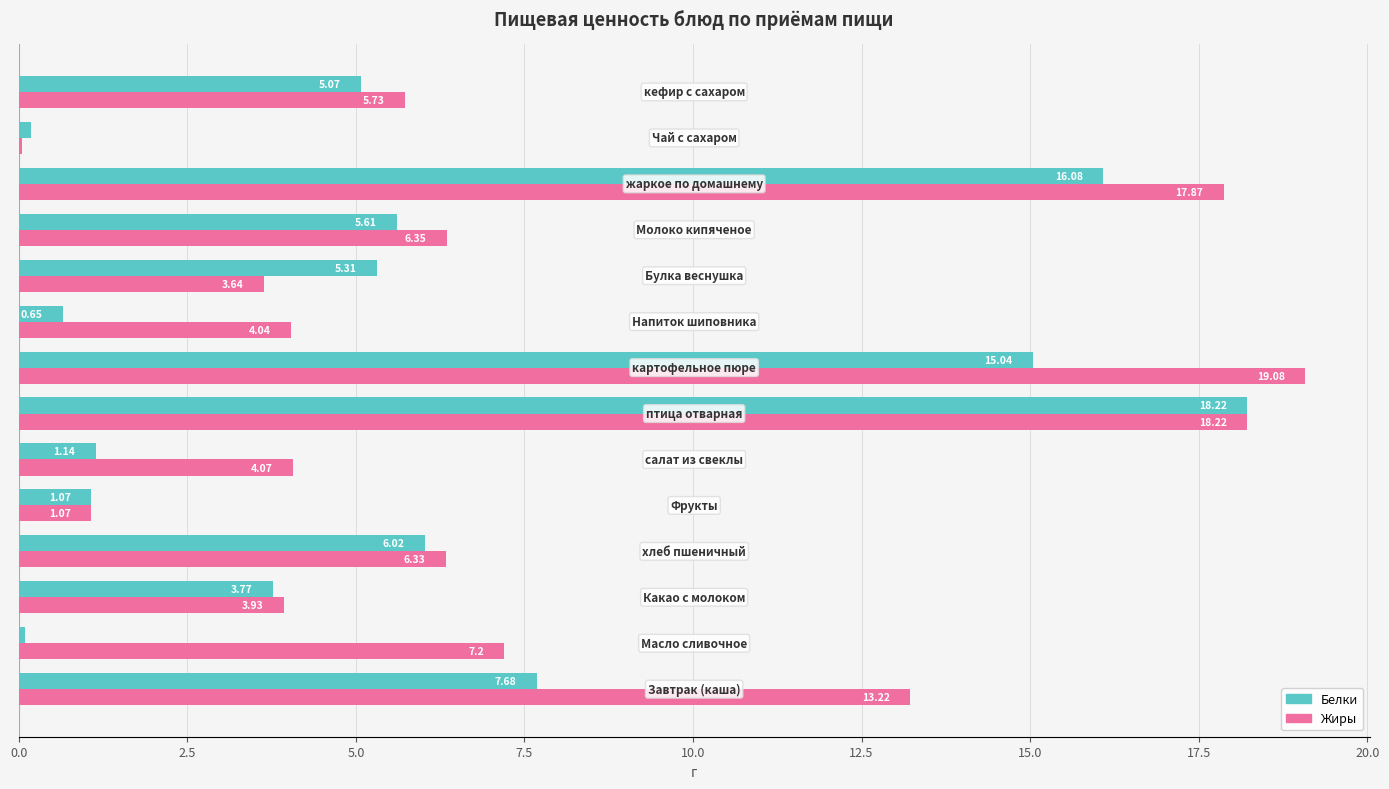

Which series has the largest total across all categories?

Жиры